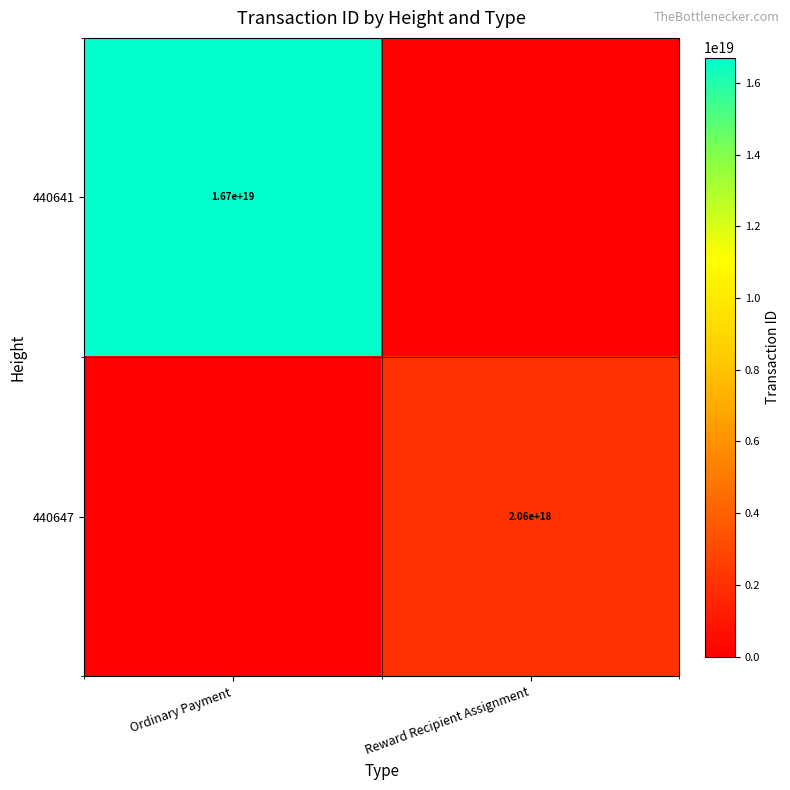

Is it true that 440647 equals 2060000000000000000 at Reward Recipient Assignment?

True